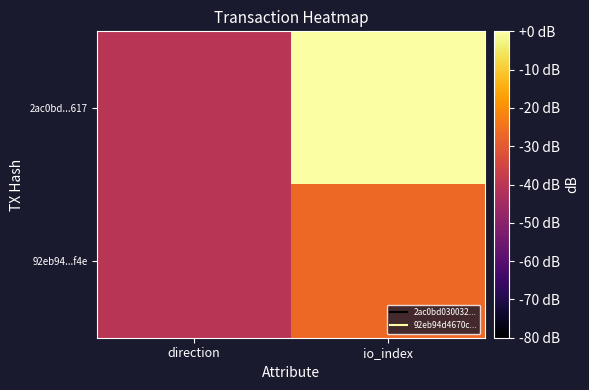

Reading left to right, transcribe all the data shown in this chart.

2ac0bd...617: direction=-40.6	io_index=0.0
92eb94...f4e: direction=-40.6	io_index=-26.6